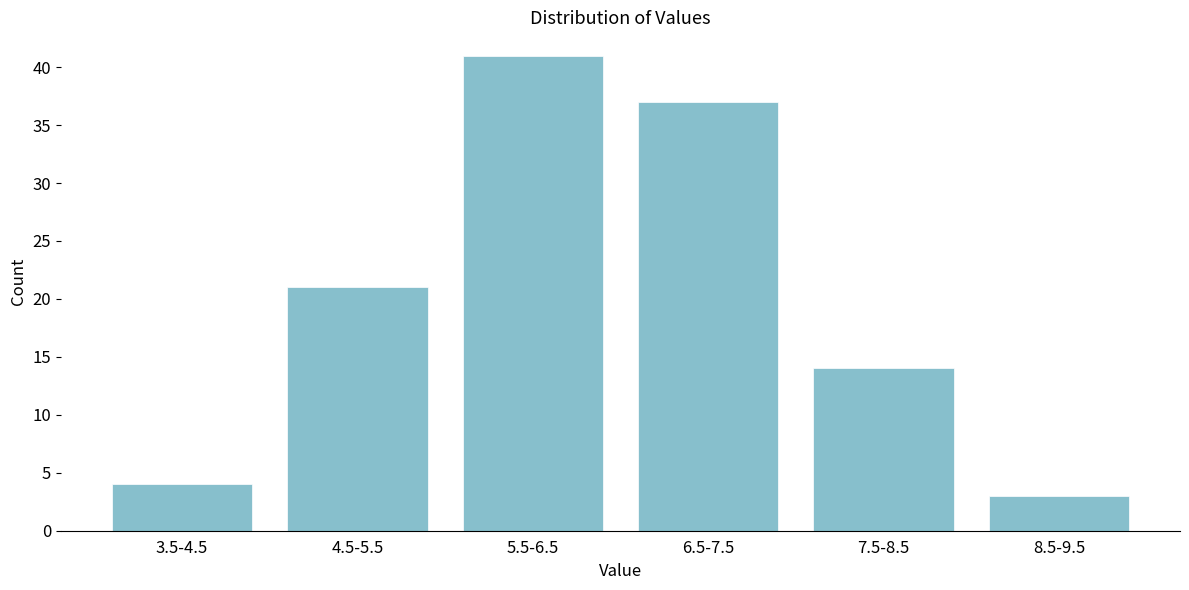

Reading left to right, extract all data points from this chart.

4	21	41	37	14	3